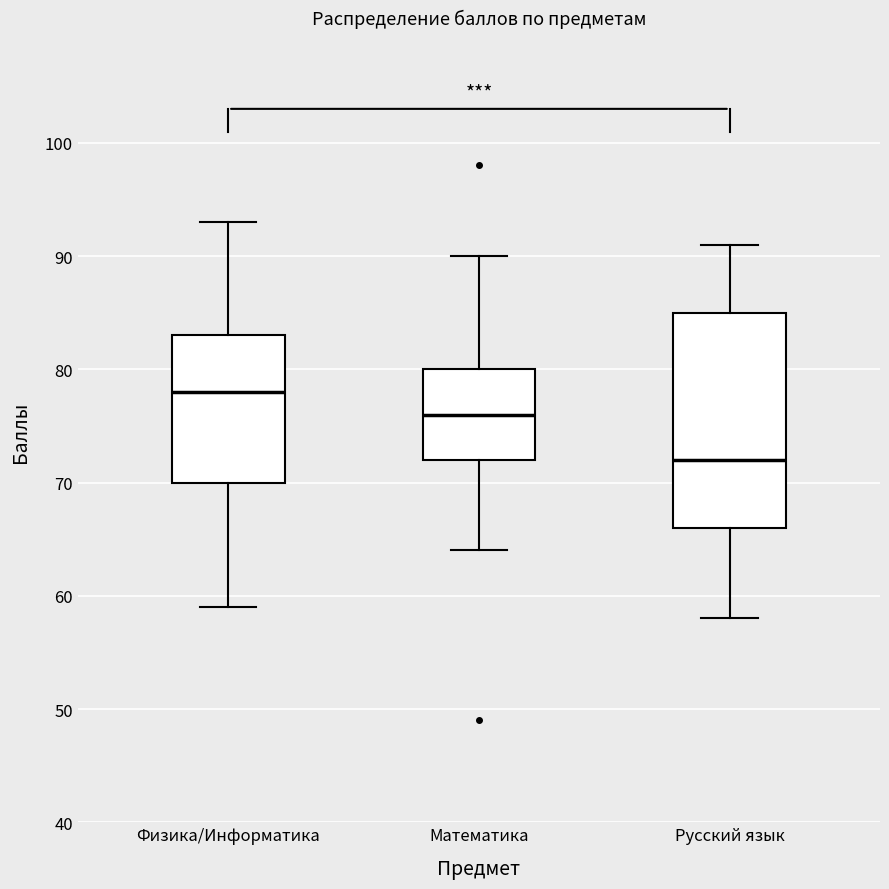

Reading left to right, read every box against the y-axis: the position of its median line, the range the box covers, and the ends of its whiskers. The values are not printed on the chart, so give them approximately, as read against the axis.

Физика/Информатика: median 78, box 70 to 83, whiskers 59 to 93
Математика: median 76, box 72 to 80, whiskers 64 to 90
Русский язык: median 72, box 66 to 85, whiskers 58 to 91